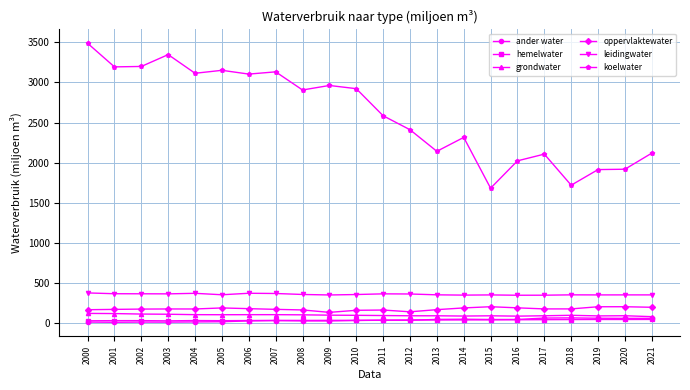

True or false: koelwater and leidingwater cross at least once.

False